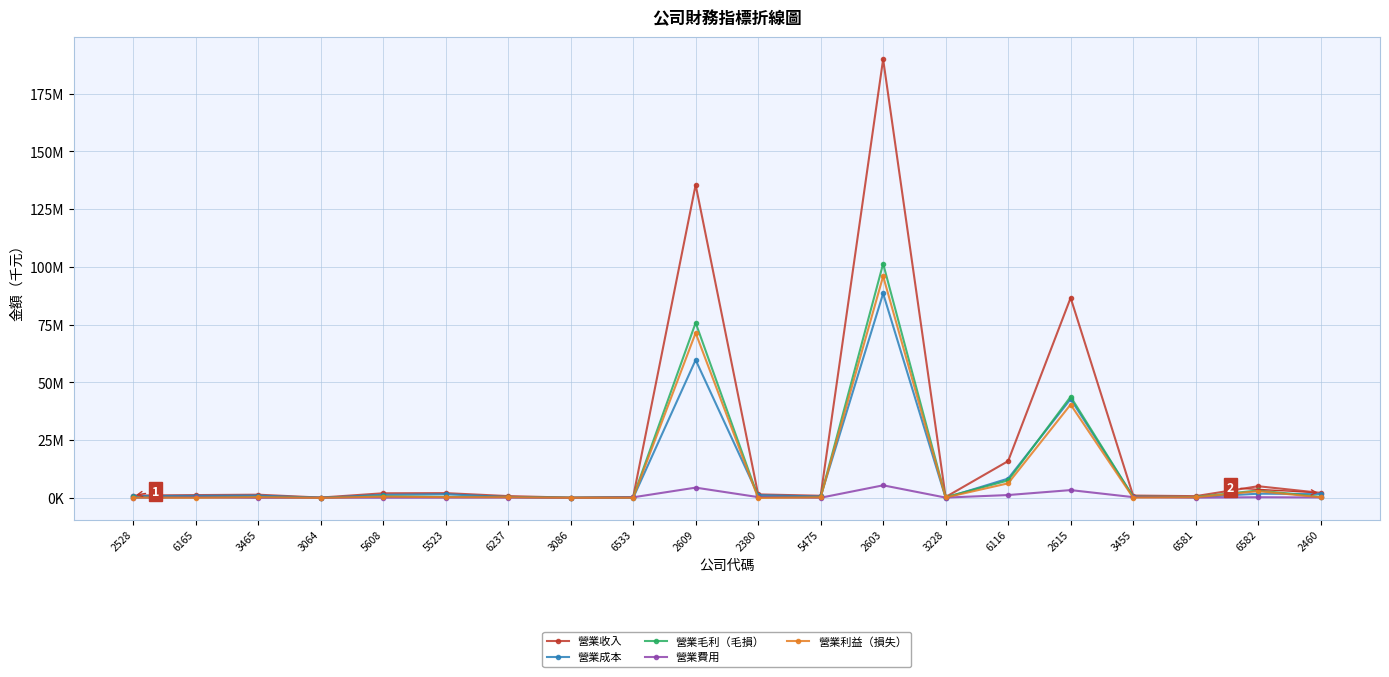

Is this an area chart (filled region under the line)?

No